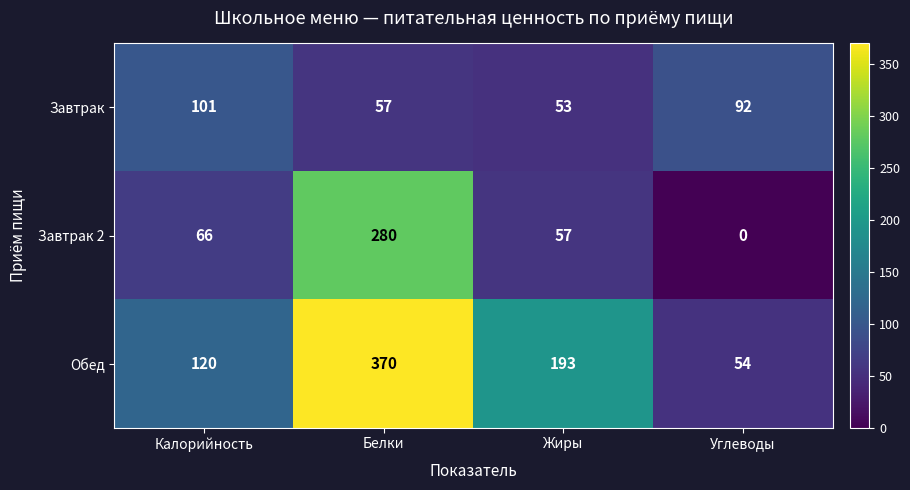

At which label does Завтрак first exceed 92?

Калорийность